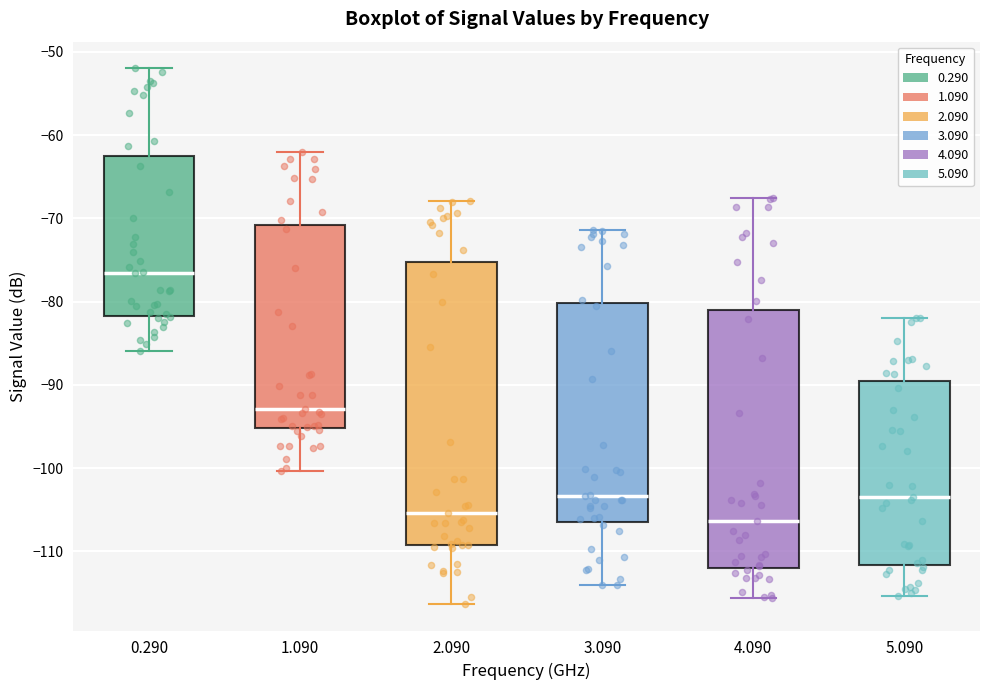

Reading left to right, transcribe this box plot: for each box, give where its median line is, the range the box spans, and where its two whiskers end, as read against the y-axis. The values are not printed on the chart, so give them approximately, as read against the axis.

0.290: median -77, box -82 to -62, whiskers -86 to -52
1.090: median -93, box -95 to -71, whiskers -100 to -62
2.090: median -105, box -109 to -75, whiskers -116 to -68
3.090: median -103, box -106 to -80, whiskers -114 to -71
4.090: median -106, box -112 to -81, whiskers -116 to -68
5.090: median -103, box -112 to -90, whiskers -115 to -82